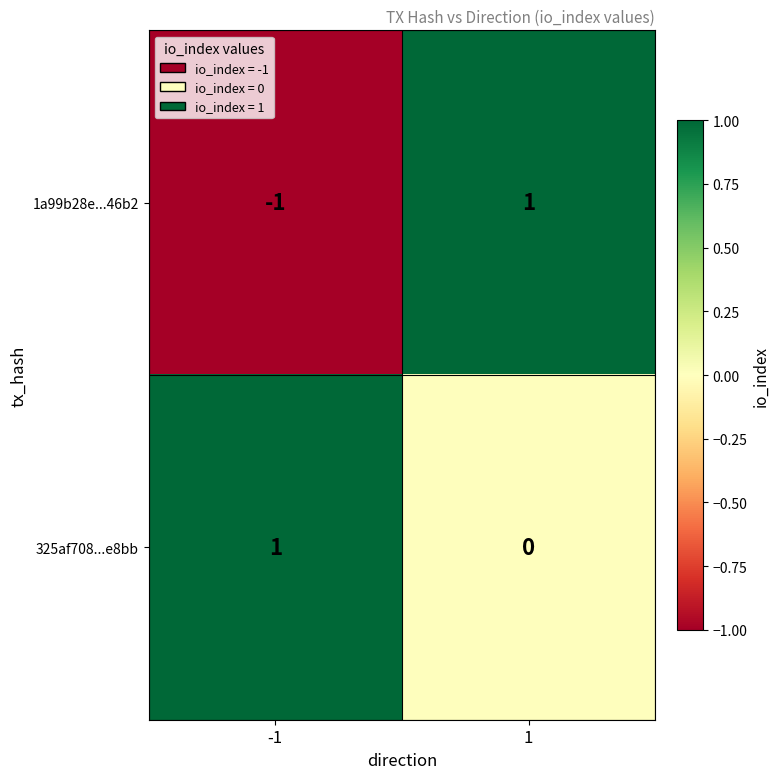

Between -1 and 1, which series saw the biggest shift?

1a99b28e...46b2